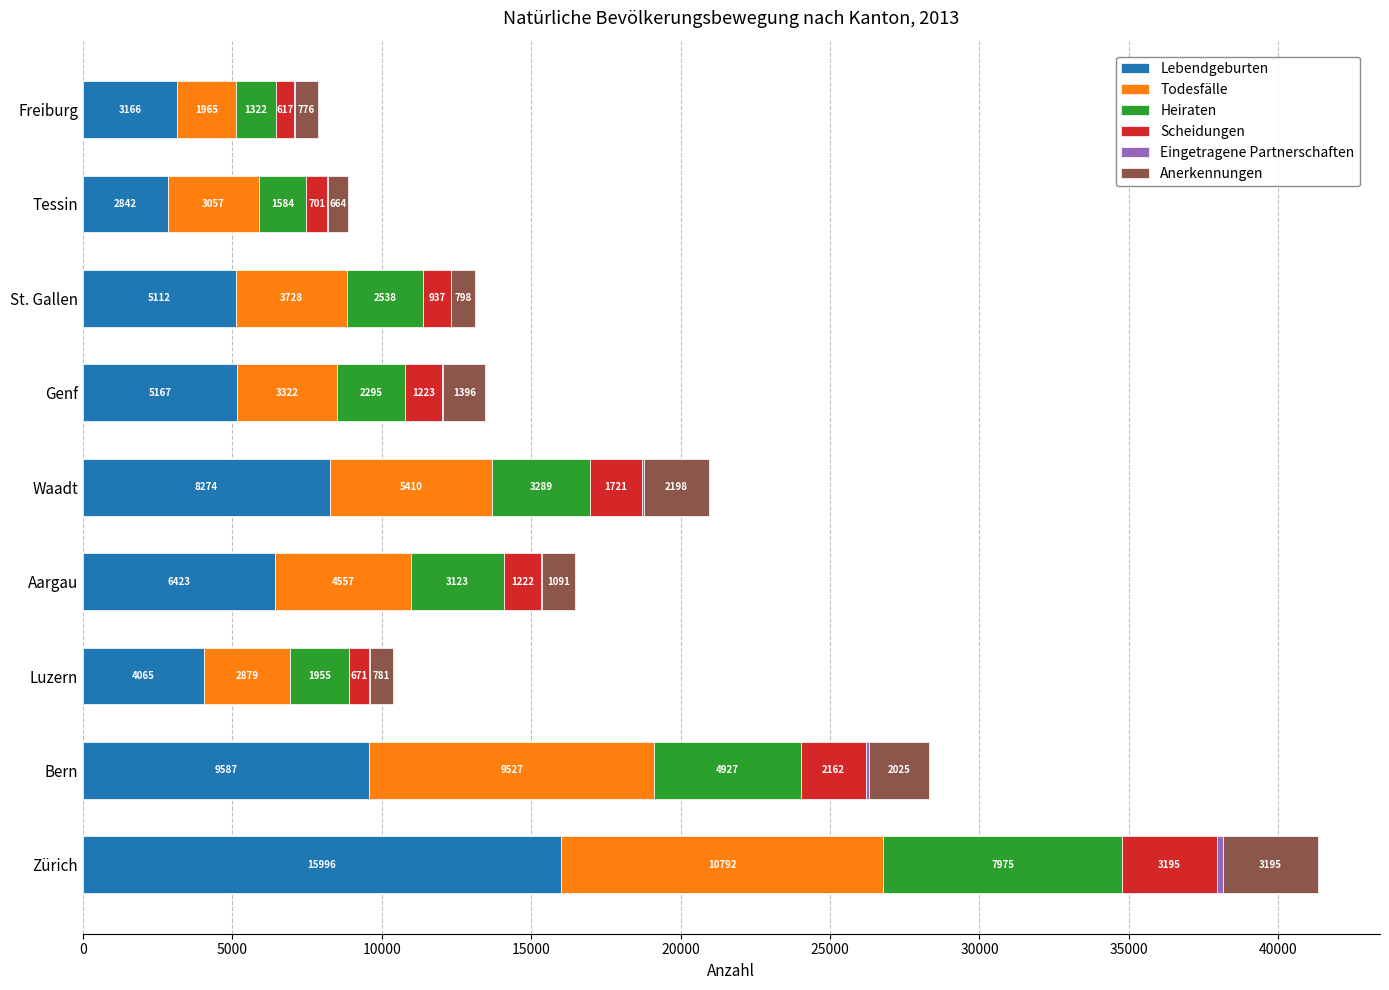

Count the number of data series in this chart.

6